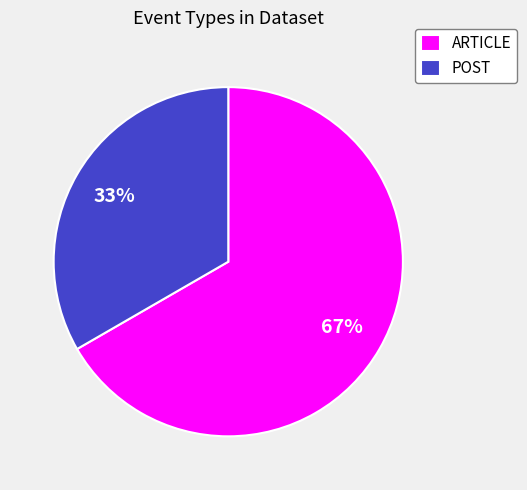

What percentage is the POST slice, to the nearest percent?

33%